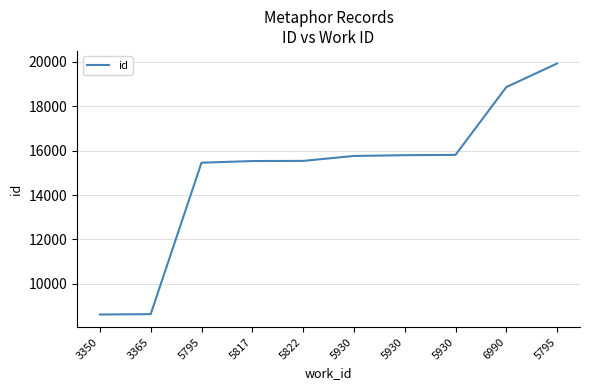

What is the difference between the maximum and minimum values?

11300